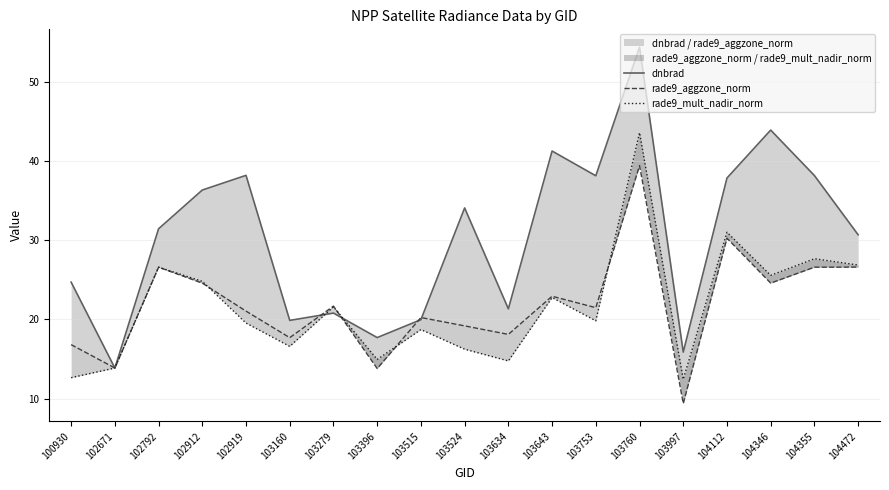

List the series in order of their peak value, lowest first.

rade9_aggzone_norm, rade9_mult_nadir_norm, dnbrad